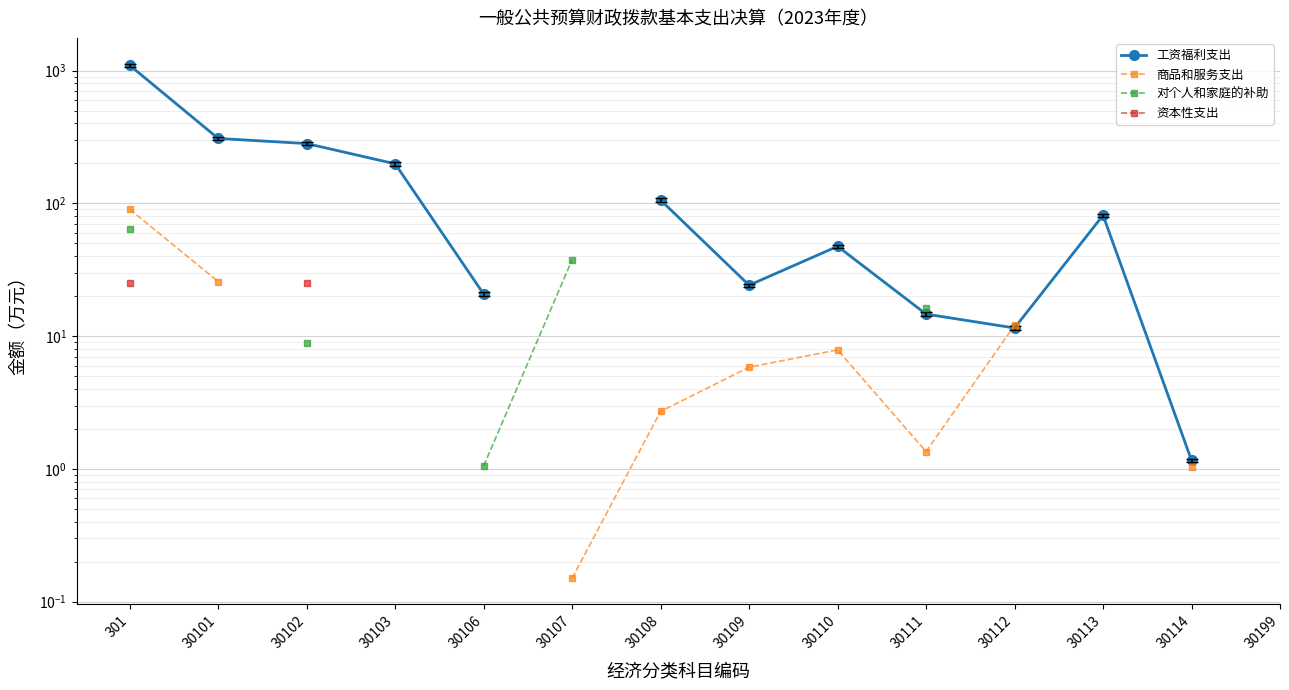

At which category does 商品和服务支出 reach its first local valley?

30111